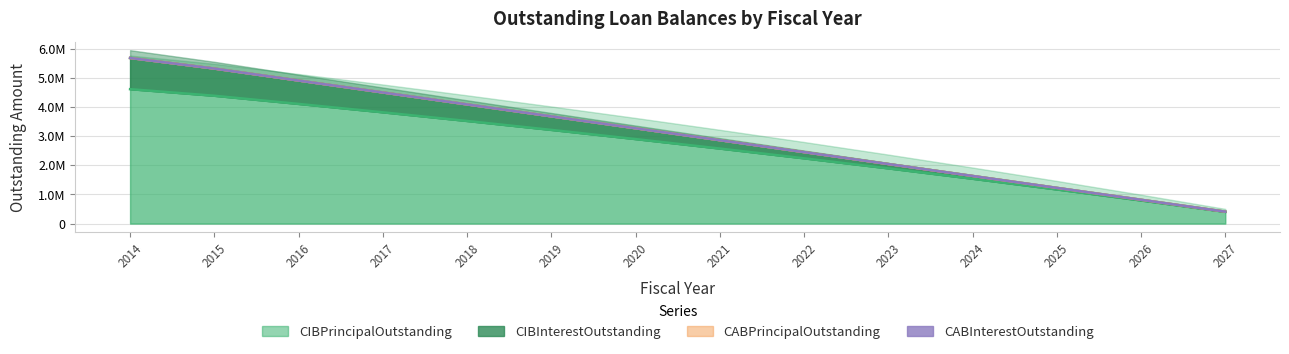

Rank the categories by CIBPrincipalOutstanding value from lowest to highest.

2027, 2026, 2025, 2024, 2023, 2022, 2021, 2020, 2019, 2018, 2017, 2016, 2015, 2014